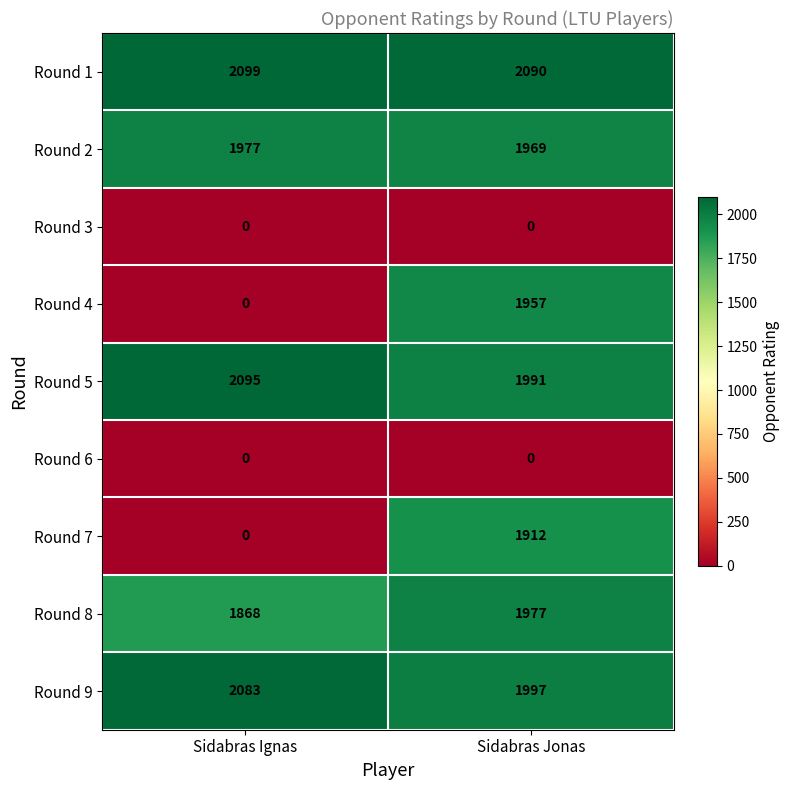

What is the sum of the Round 5 values at Sidabras Jonas and Sidabras Ignas?

4086